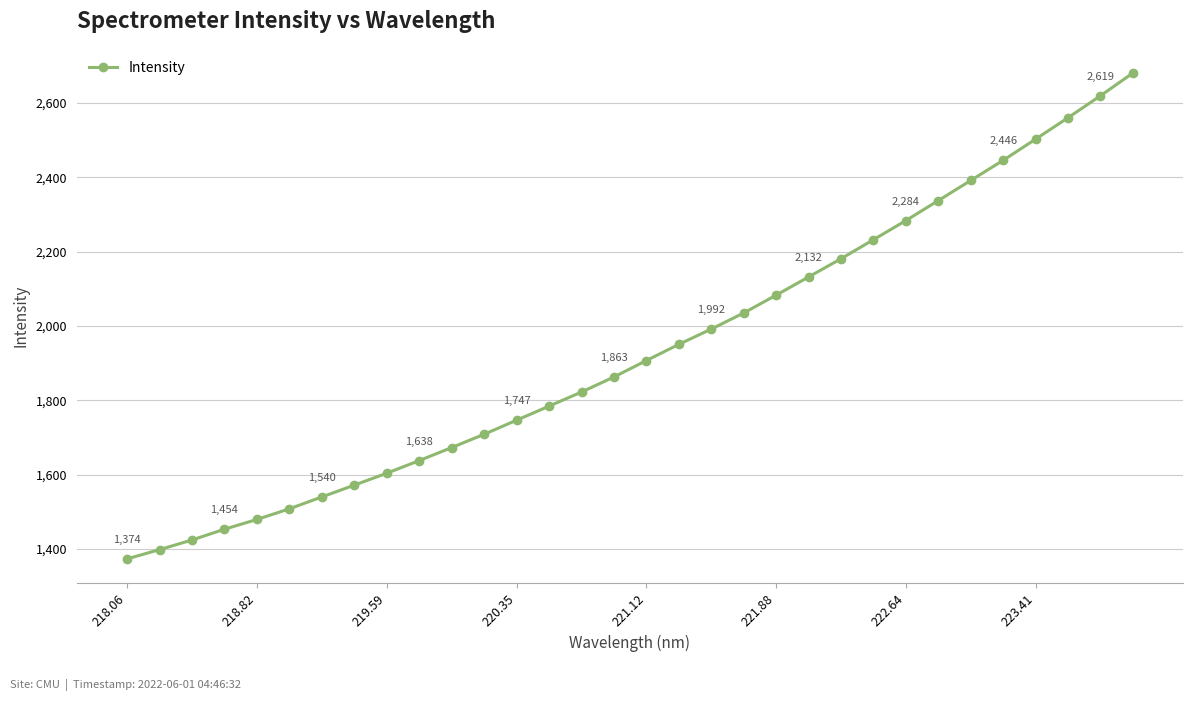

Reading right to left, list all the values displayed in this chart.

2680.6	2619.4	2560.4	2502.8	2445.9	2391.7	2337.7	2283.9	2232.5	2181.3	2132.2	2083.3	2035.3	1992.1	1950.9	1907.4	1863.2	1822.7	1784.7	1746.9	1709.0	1673.2	1638.2	1604.2	1572.2	1540.4	1508.5	1479.8	1453.5	1424.5	1398.6	1373.7